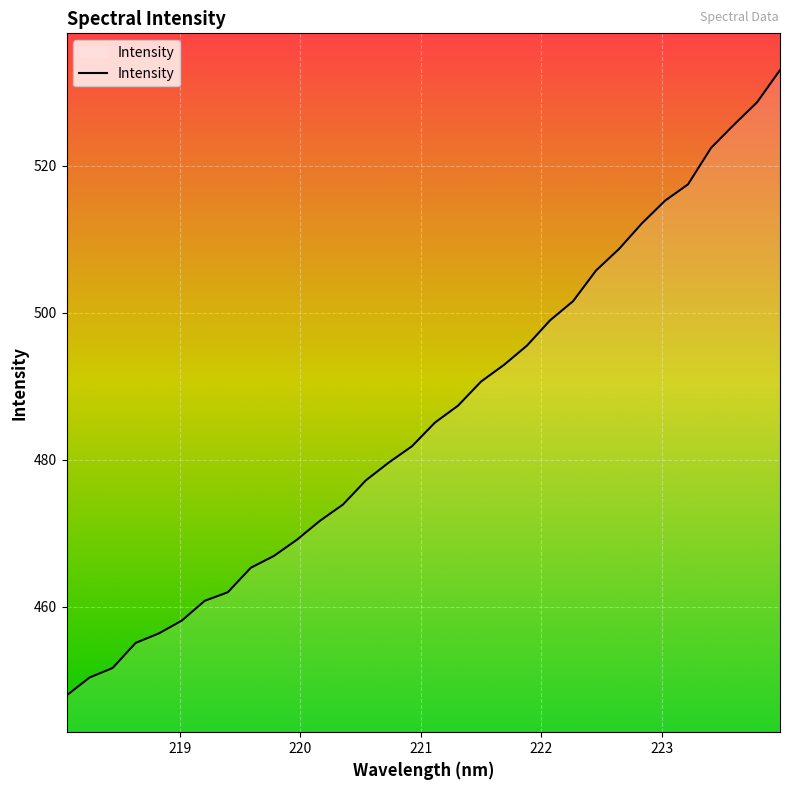

What is the smallest value displayed?

447.9